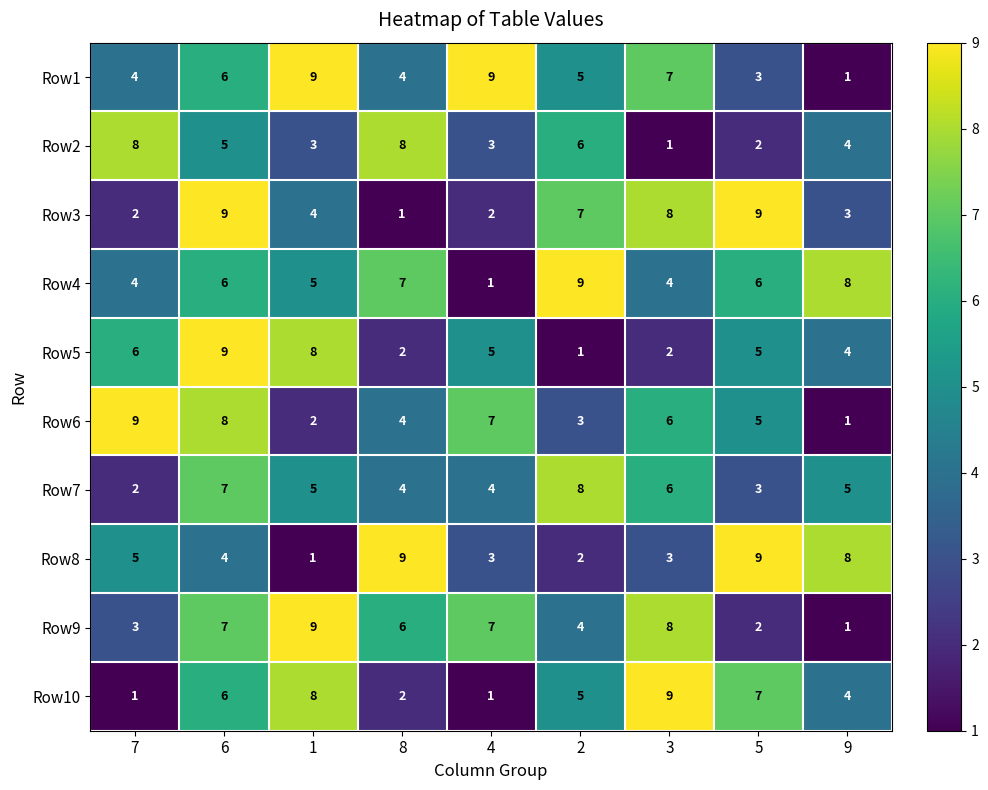

The value of Row6 at 6 is 8. True or false?

True